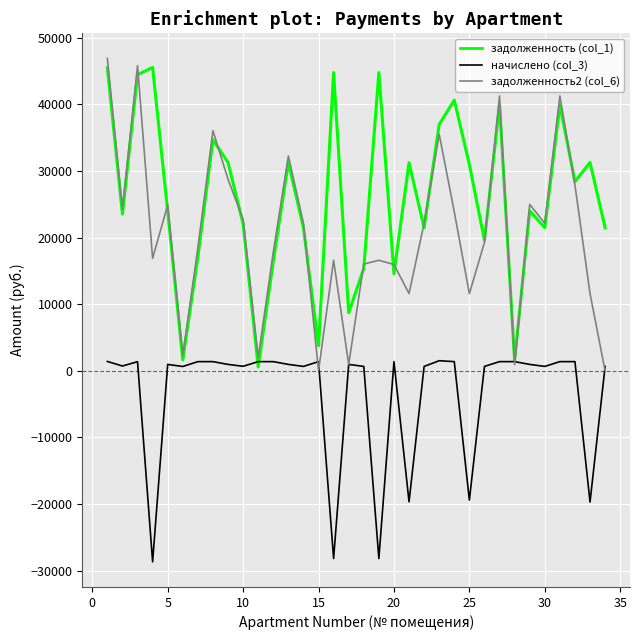

Which series has the largest total across all categories?

задолженность (col_1)